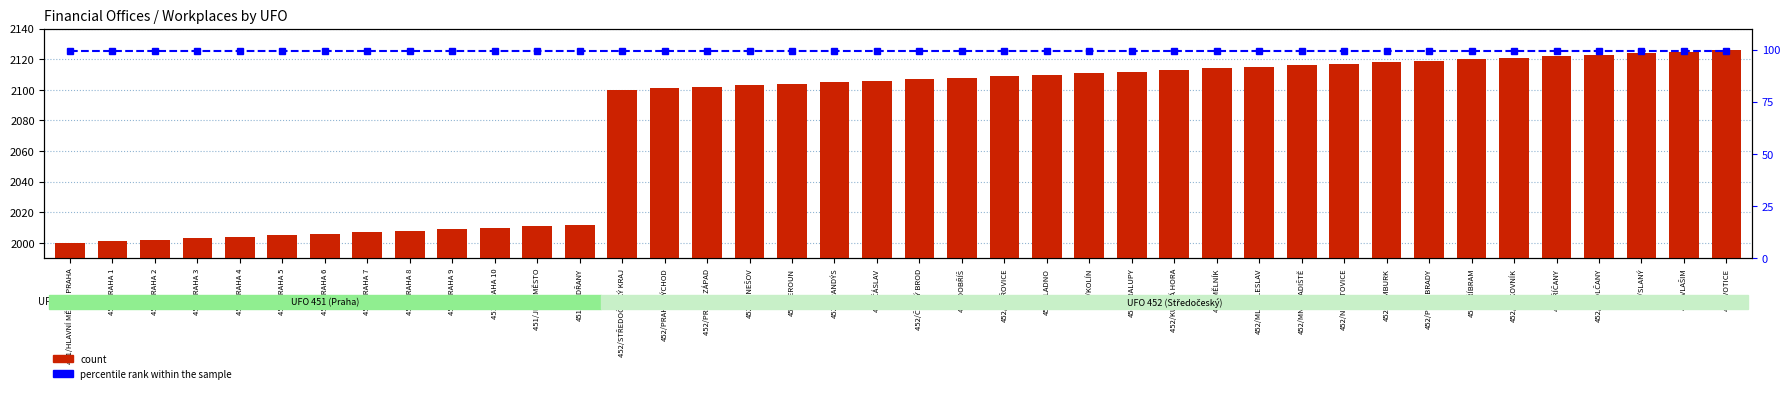

The percentile rank within the sample series shows 41.8 at 452/PODĚBRADY. True or false?

False